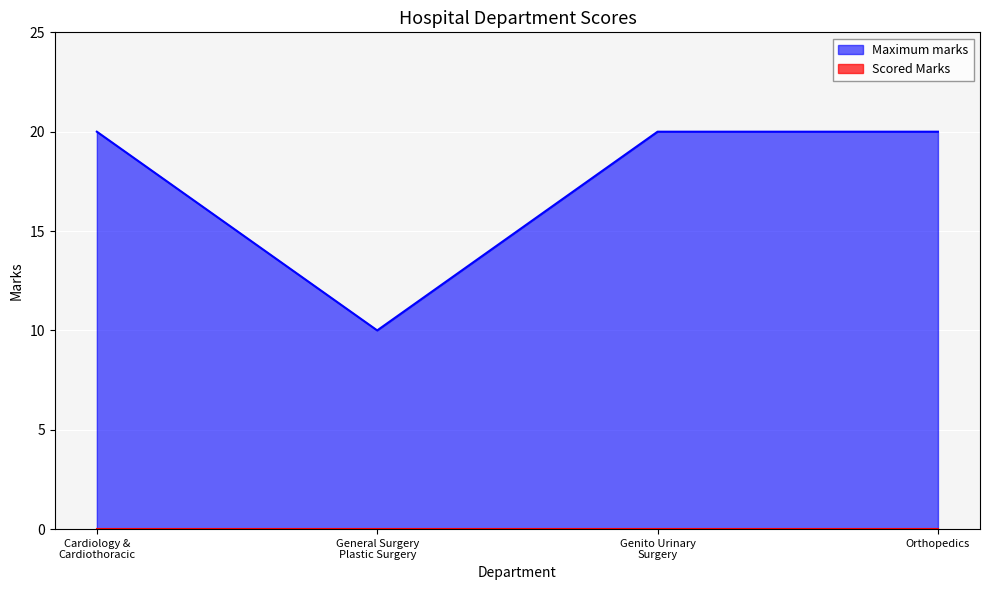

What is the difference between the highest and lowest values at Orthopedics?

20